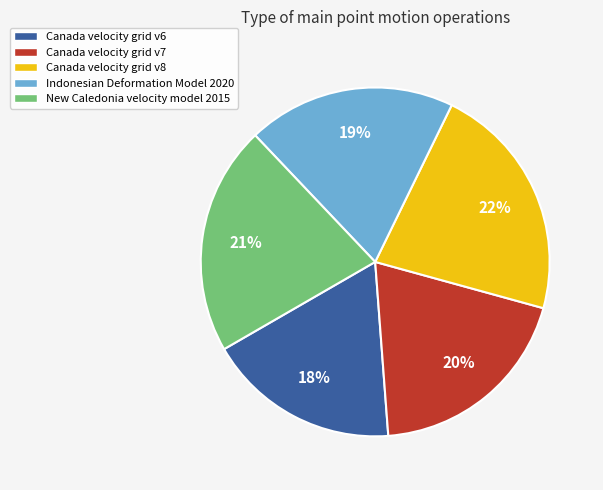

True or false: Canada velocity grid v8 accounts for 30% of the total.

False